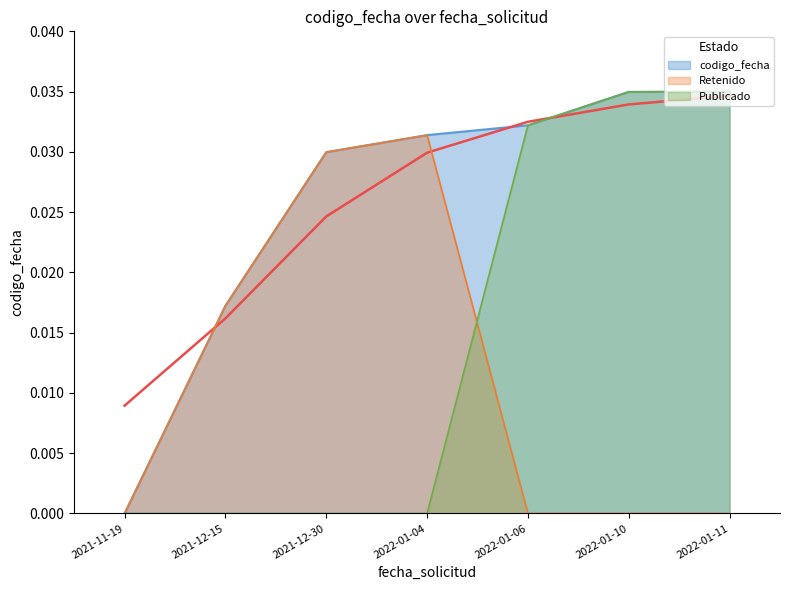

Count the values in the range 0 to 1.

7